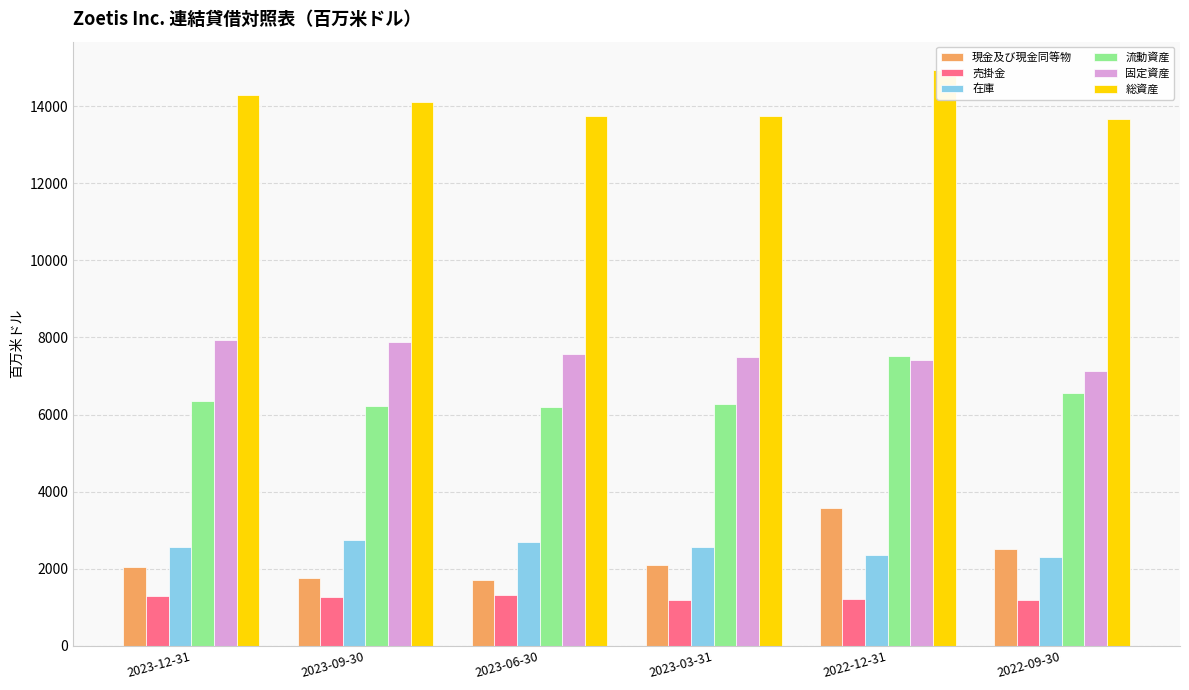

At which label is 現金及び現金同等物 closest to 2649?

2022-09-30